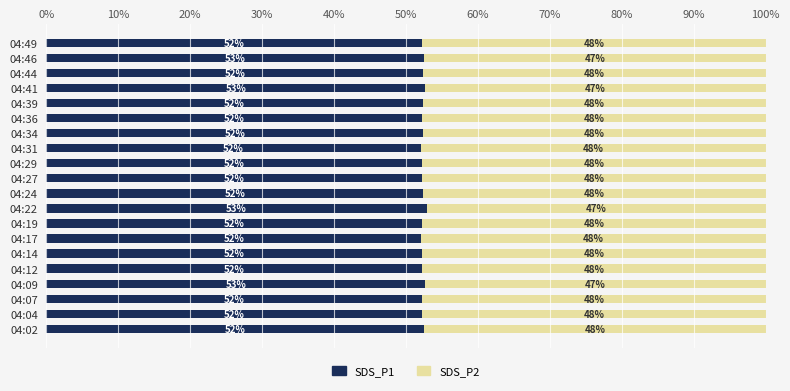

What are all the series names shown in the legend?

SDS_P1, SDS_P2